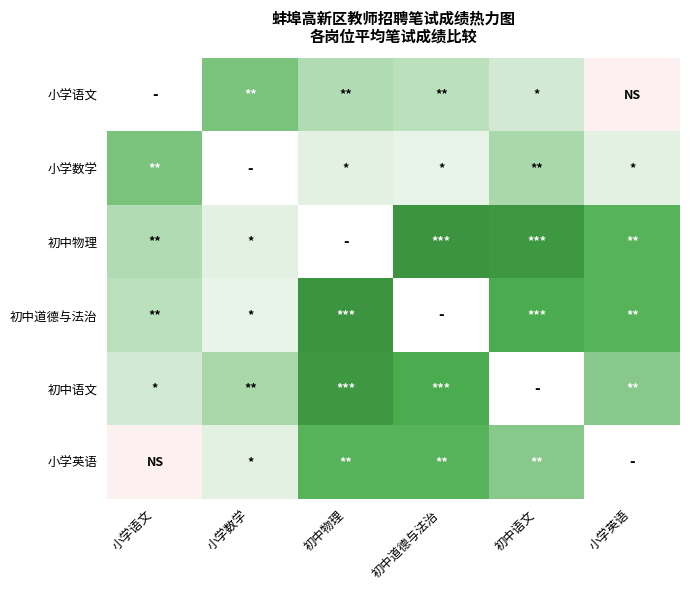

What is the lowest value of the 小学数学 series?

74.1